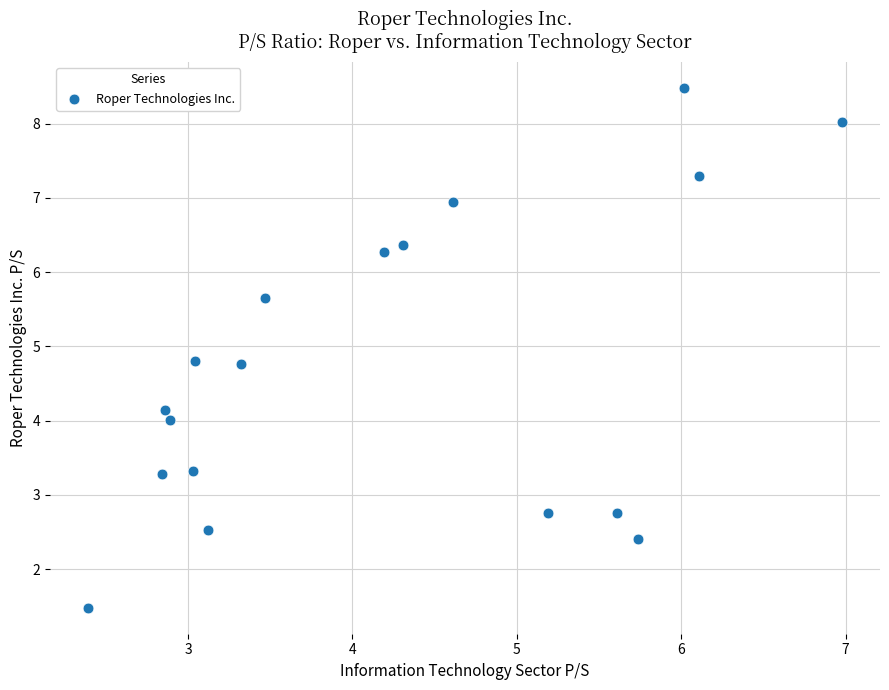

What is the range of Y values (max minus min)?

7.0